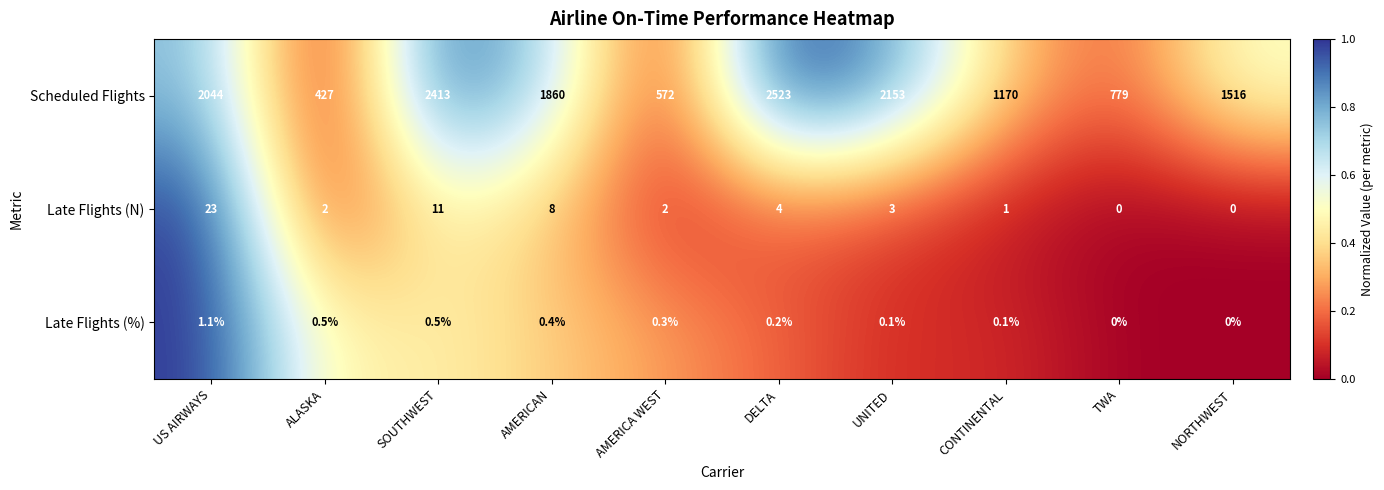

The Scheduled Flights series shows 2044.0 at US AIRWAYS. True or false?

True